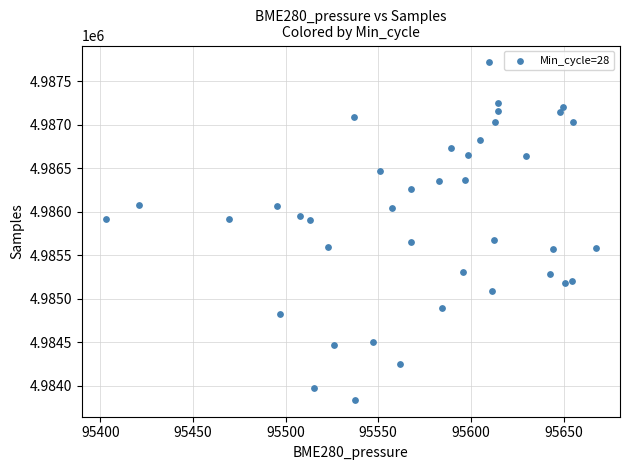

What is the range of Y values (max minus min)?

3878